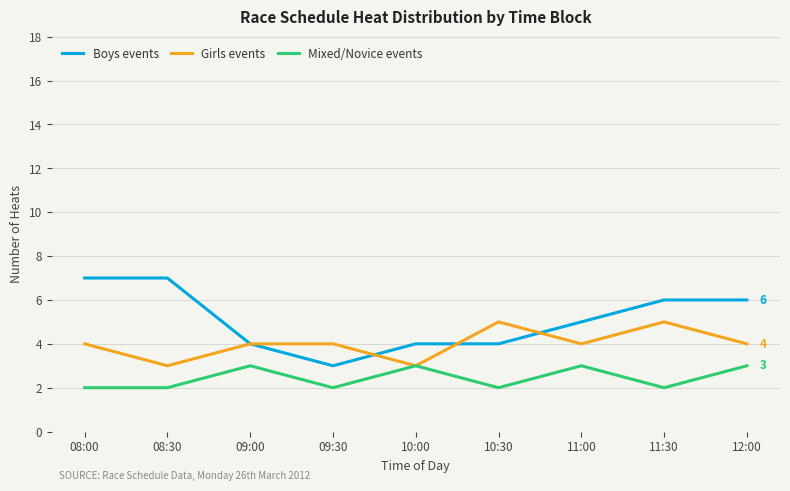

What is the average value of the Mixed/Novice events series?

2